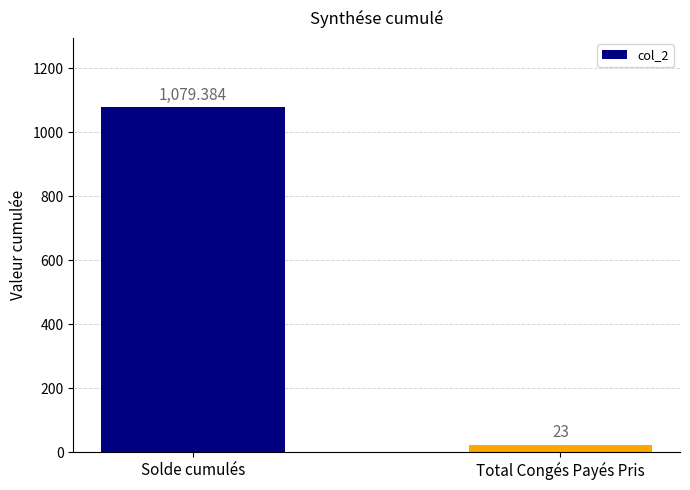

True or false: the data shows 1079.4 at Solde cumulés.

True